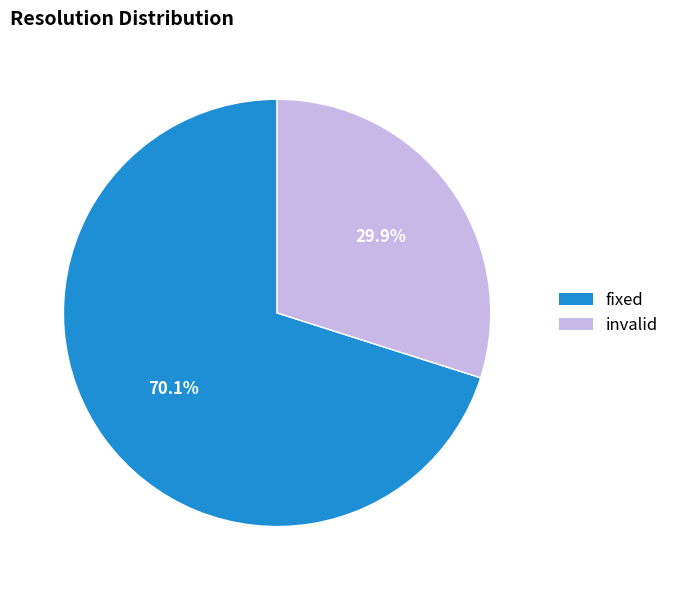

Is there any slice that represents more than half of the pie?

Yes